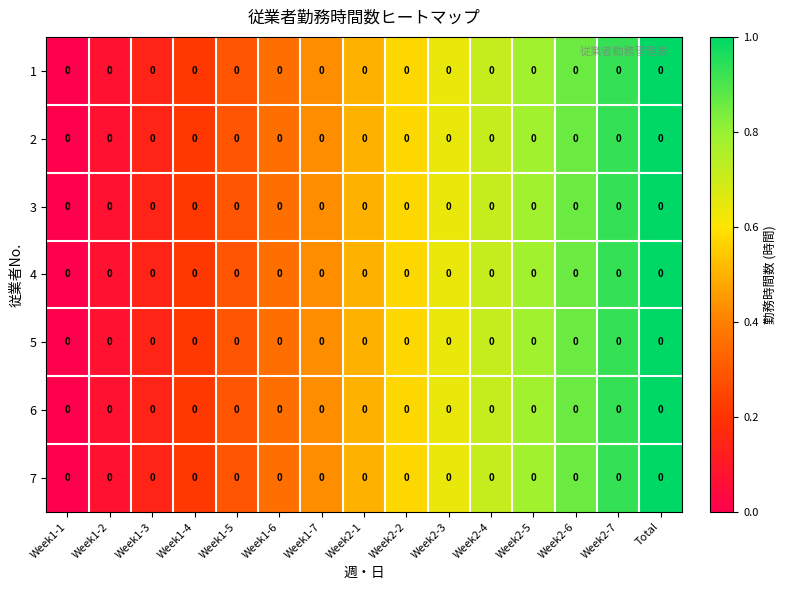

The 5 series shows 0.0 at Week1-1. True or false?

True